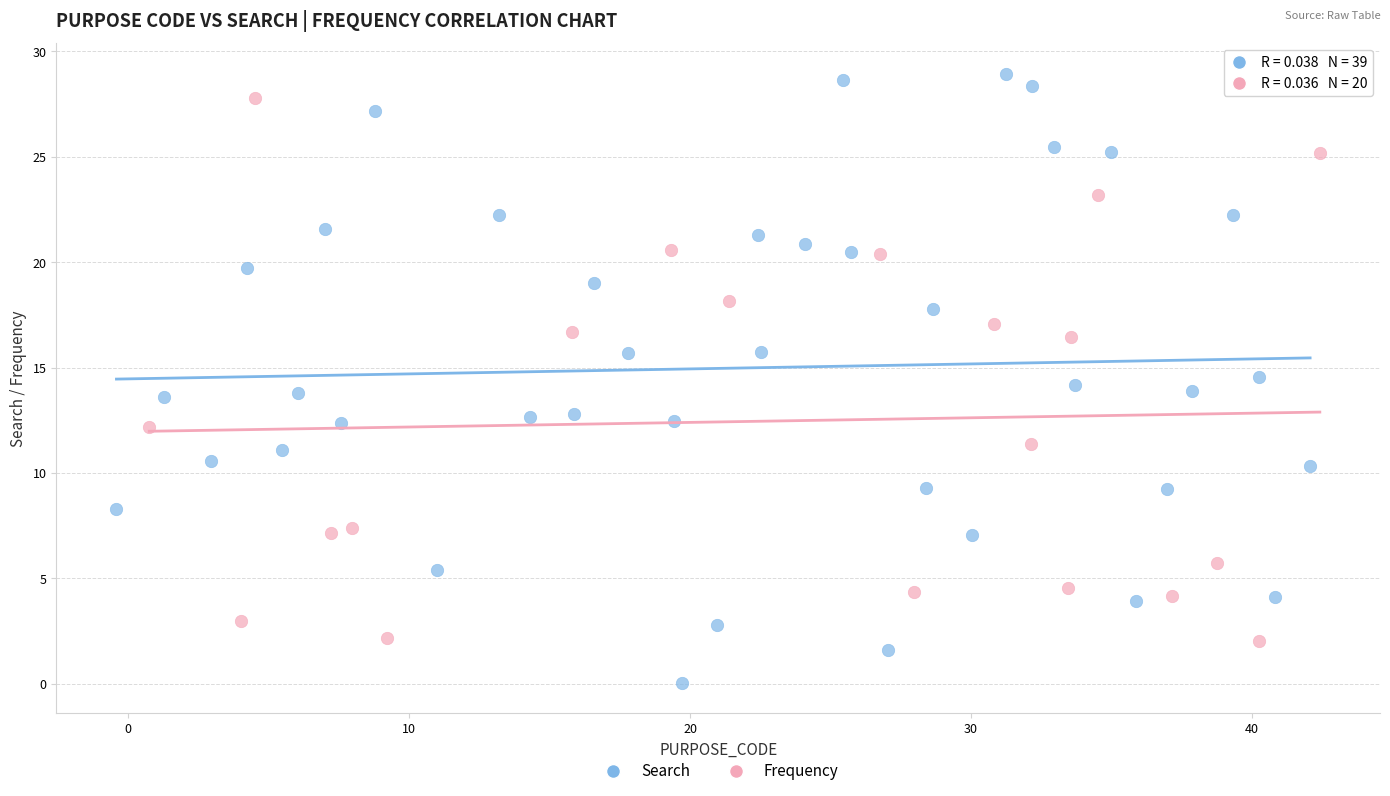

Which series reaches the minimum Y coordinate?

Search